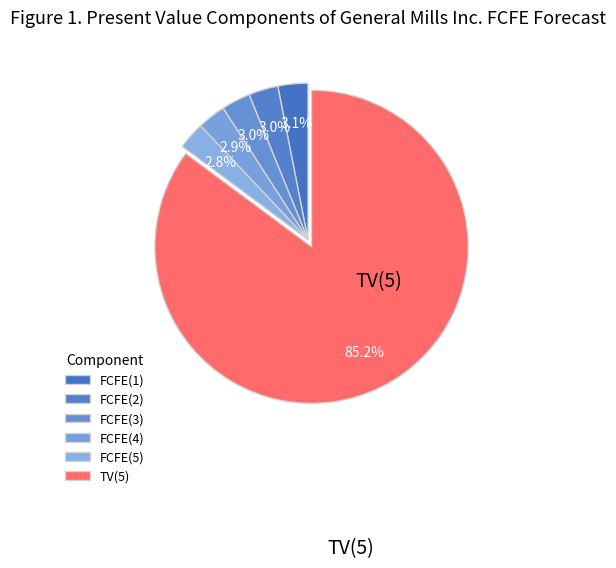

Count the number of slices in the pie.

6